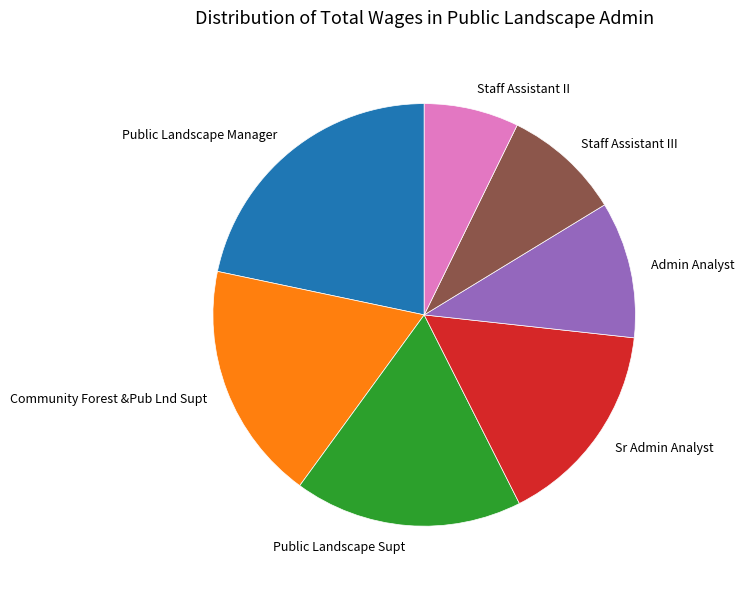

Is there a majority slice in this chart?

No